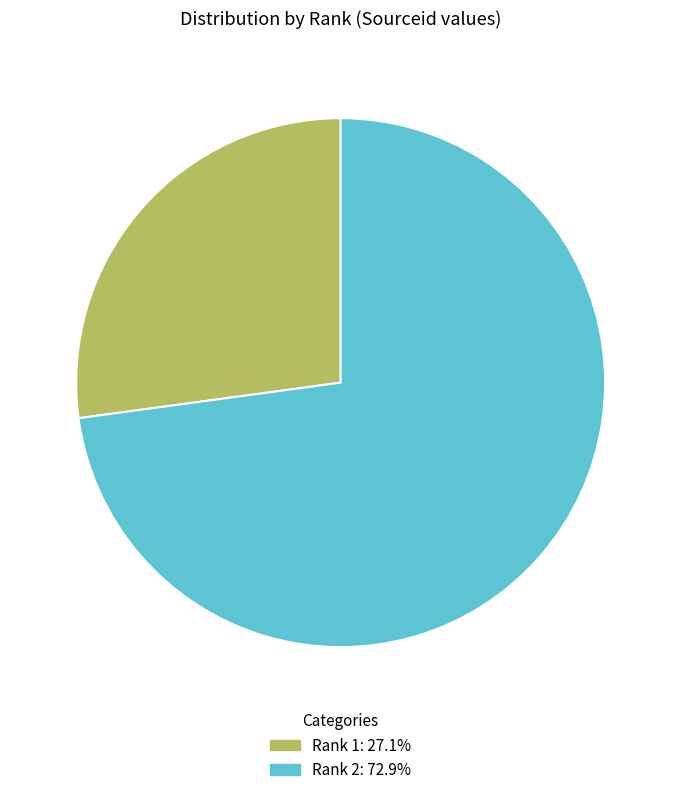

Is there any slice that represents more than half of the pie?

Yes